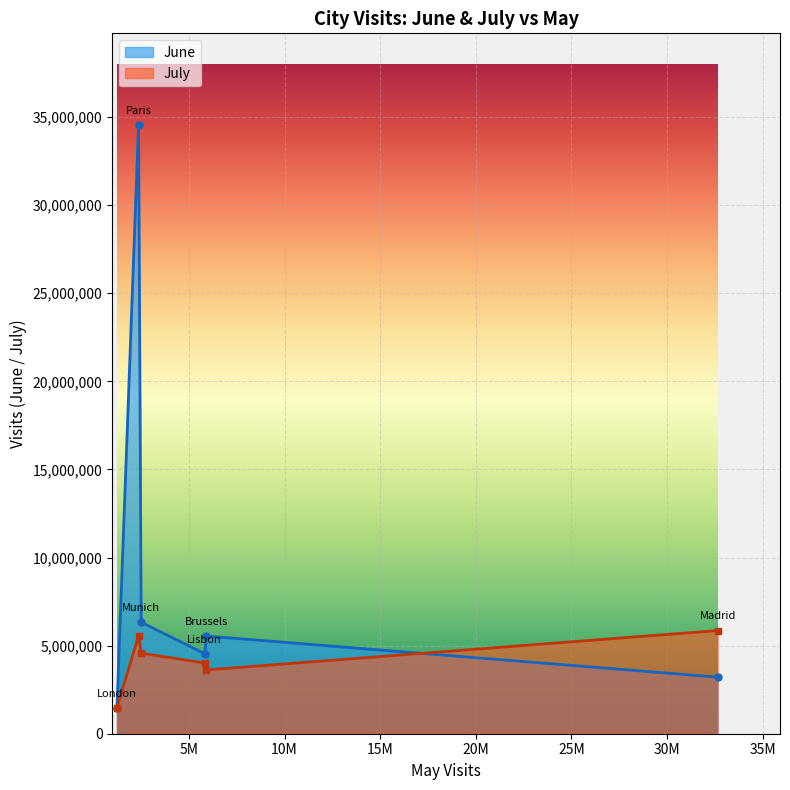

What is the minimum value shown in the chart?

1452369